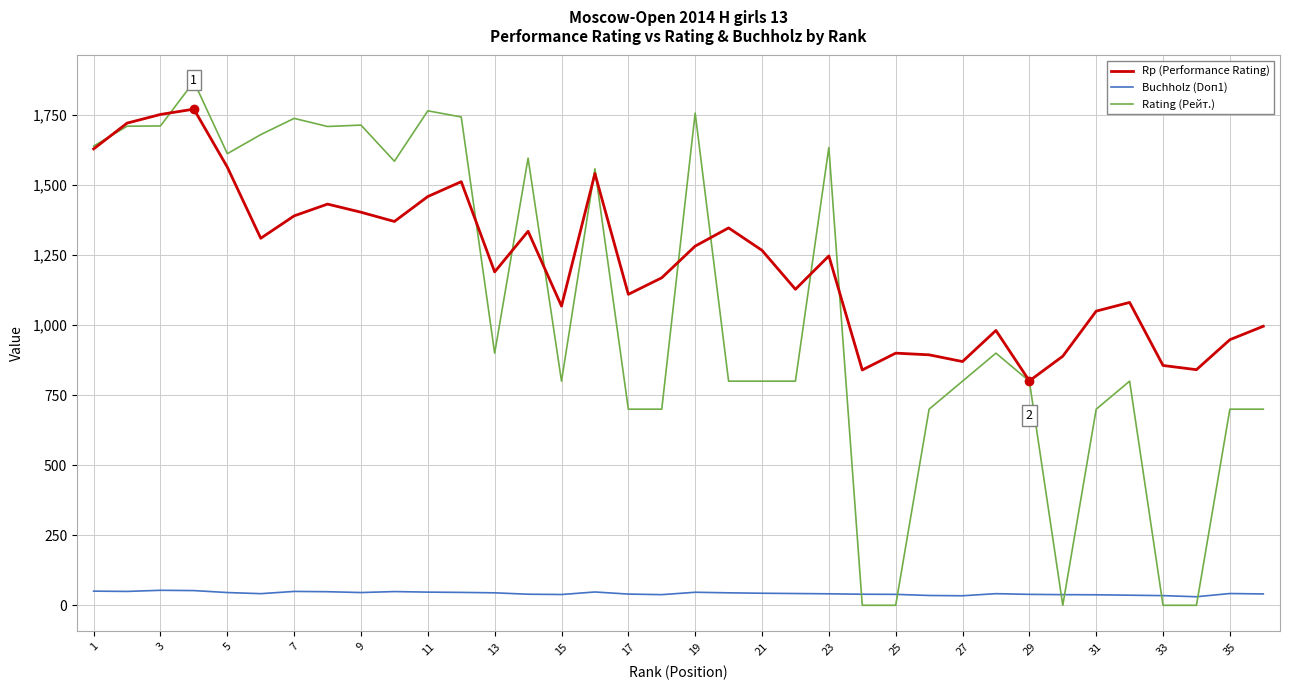

Which series has the largest total across all categories?

Rp (Performance Rating)